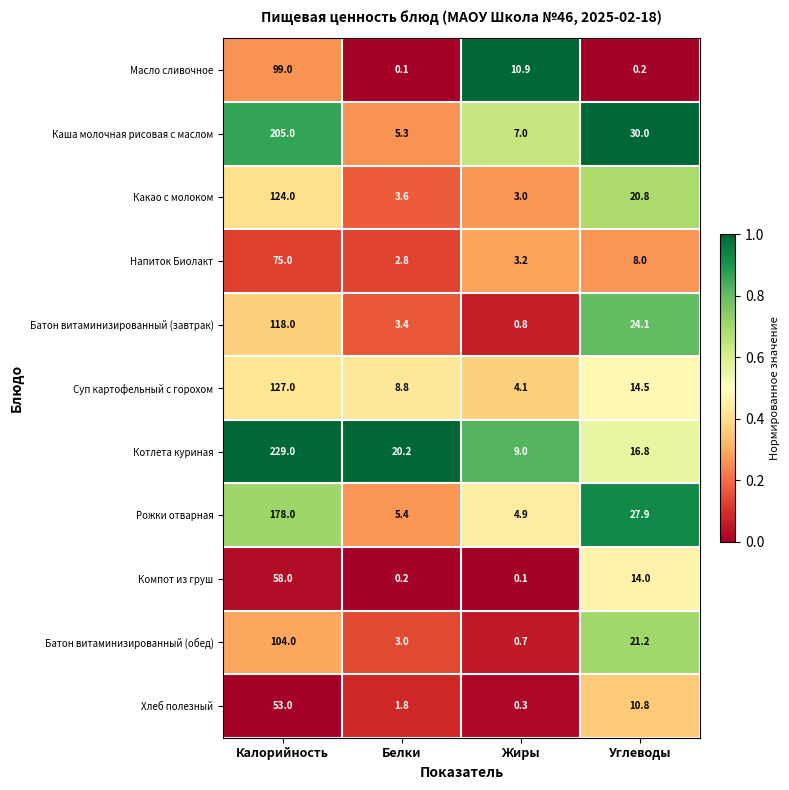

How many categories are shown in the chart?

4